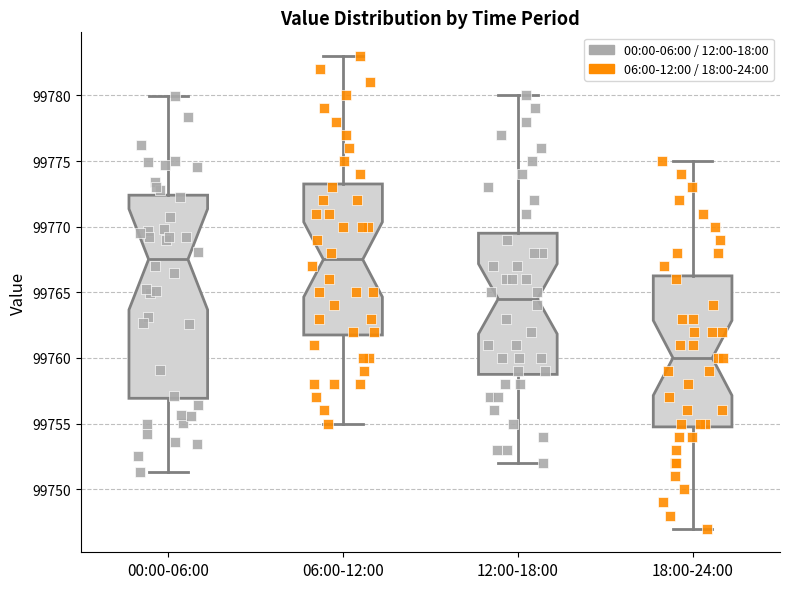

Reading left to right, read every box against the y-axis: the position of its median line, the range the box covers, and the ends of its whiskers. The values are not printed on the chart, so give them approximately, as read against the axis.

00:00-06:00: median 99767.5, box 99757.0 to 99772.5, whiskers 99751.5 to 99780.0
06:00-12:00: median 99767.5, box 99762.0 to 99773.5, whiskers 99755.0 to 99783.0
12:00-18:00: median 99764.5, box 99759.0 to 99769.5, whiskers 99752.0 to 99780.0
18:00-24:00: median 99760.0, box 99755.0 to 99766.5, whiskers 99747.0 to 99775.0